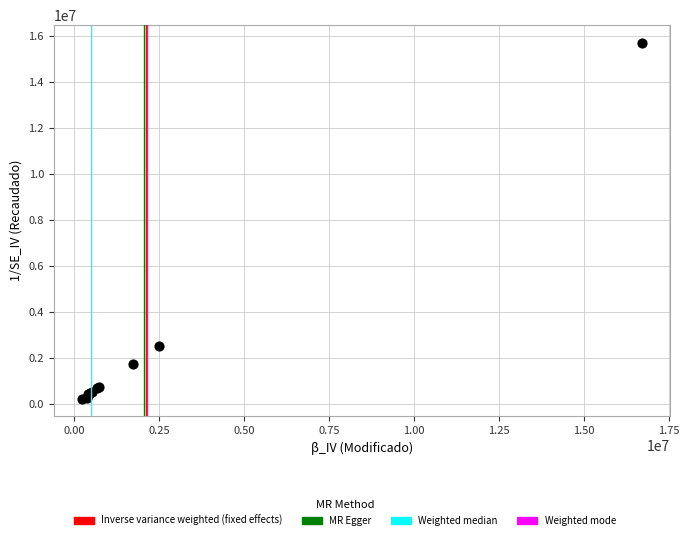

What Y value in the scatter plot is closest to 7970707?

2500000.0